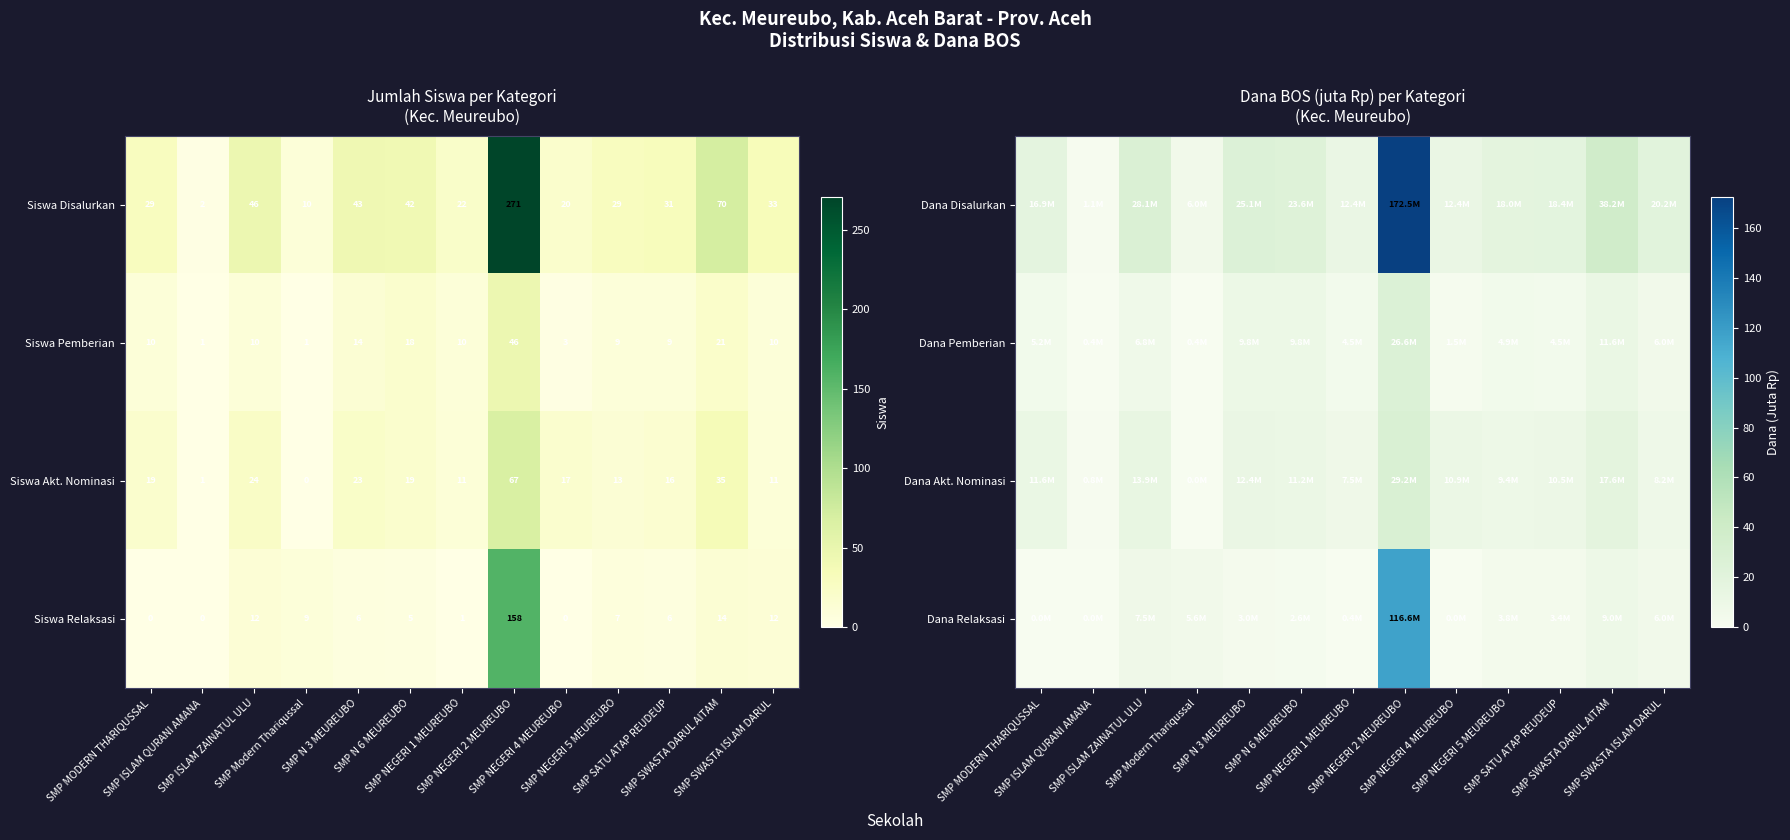

Between SMP N 6 MEUREUBO and SMP SATU ATAP REUDEUP, which is larger?

SMP N 6 MEUREUBO